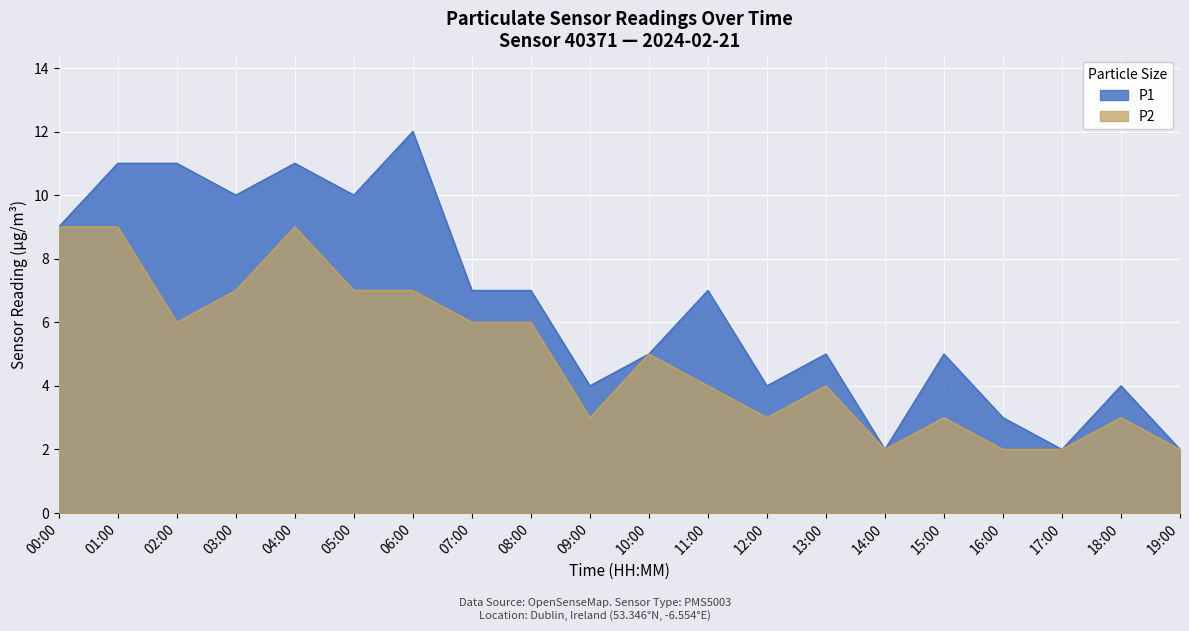

The value of P2 at 06:00 is 7. True or false?

True